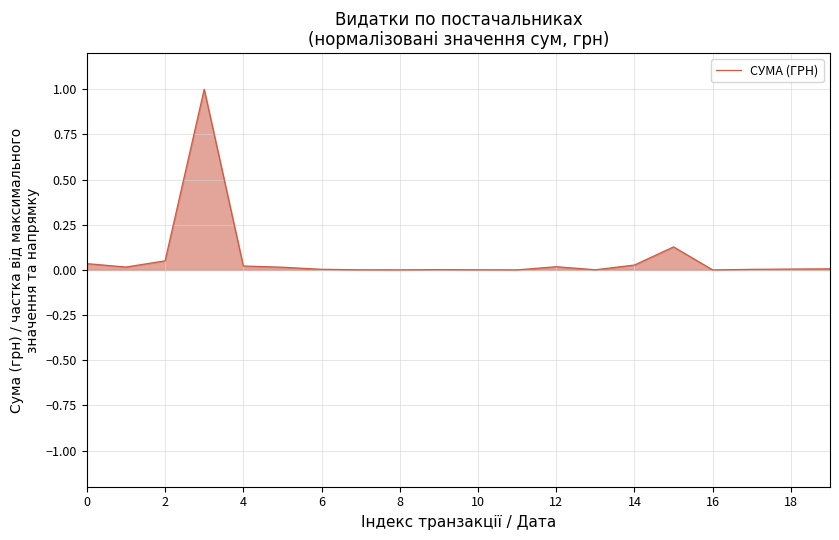

What is the difference between the maximum and minimum values?

1.0